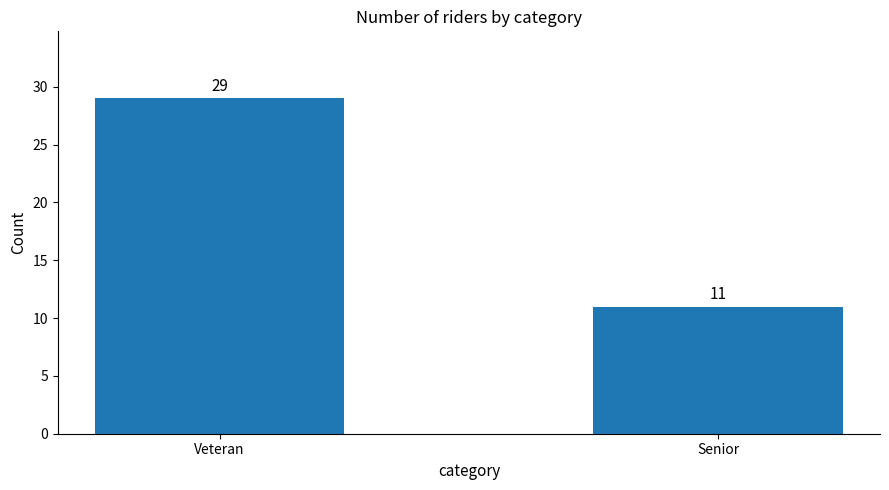

True or false: the data shows 29 at Veteran.

True